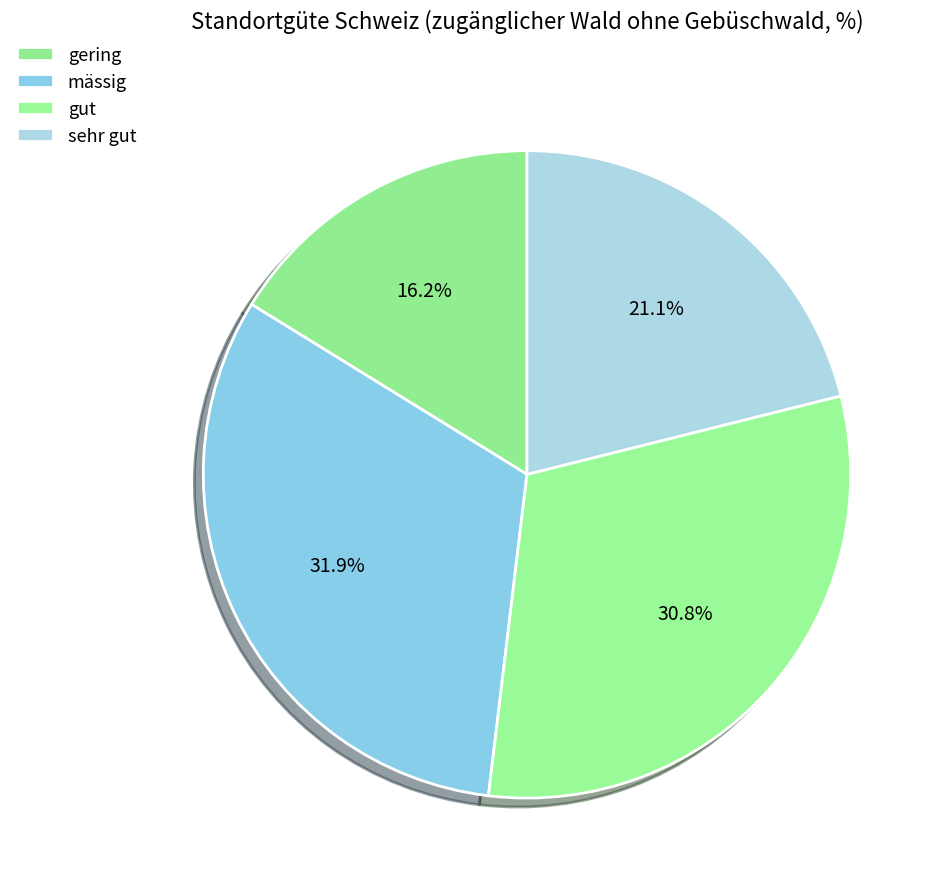

Between mässig and sehr gut, which is larger?

mässig